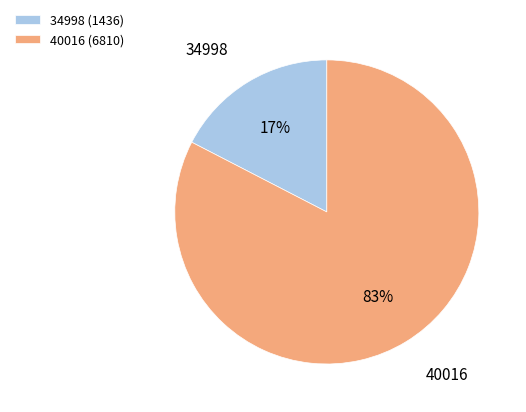

How many segments does this pie chart have?

2